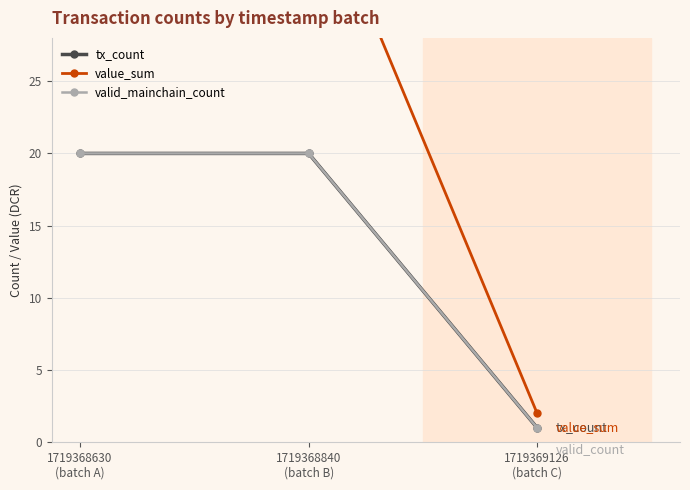

At which label does value_sum reach its minimum?

1719369126
(batch C)